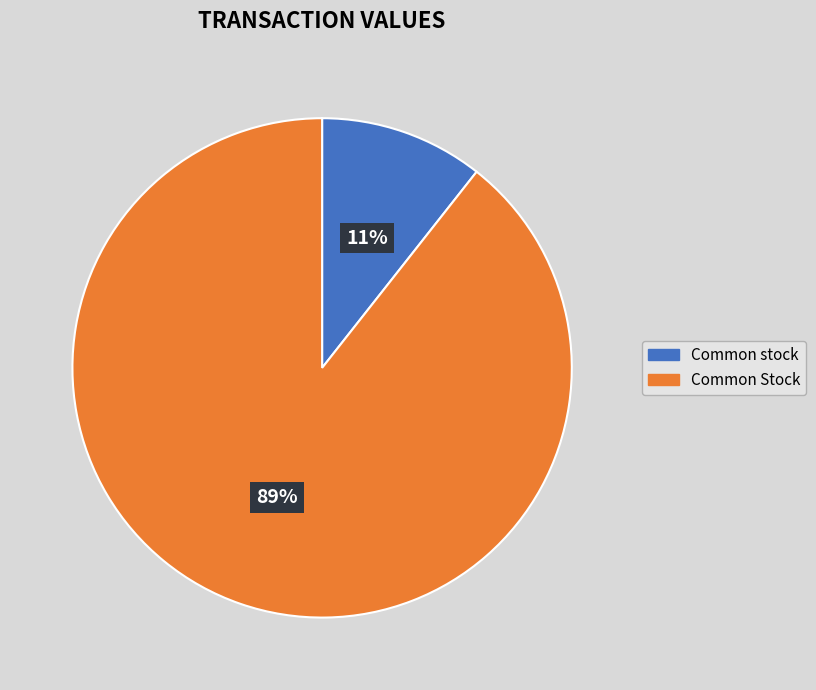

To the nearest percent, what is the combined percentage of Common Stock and Common stock?

100%